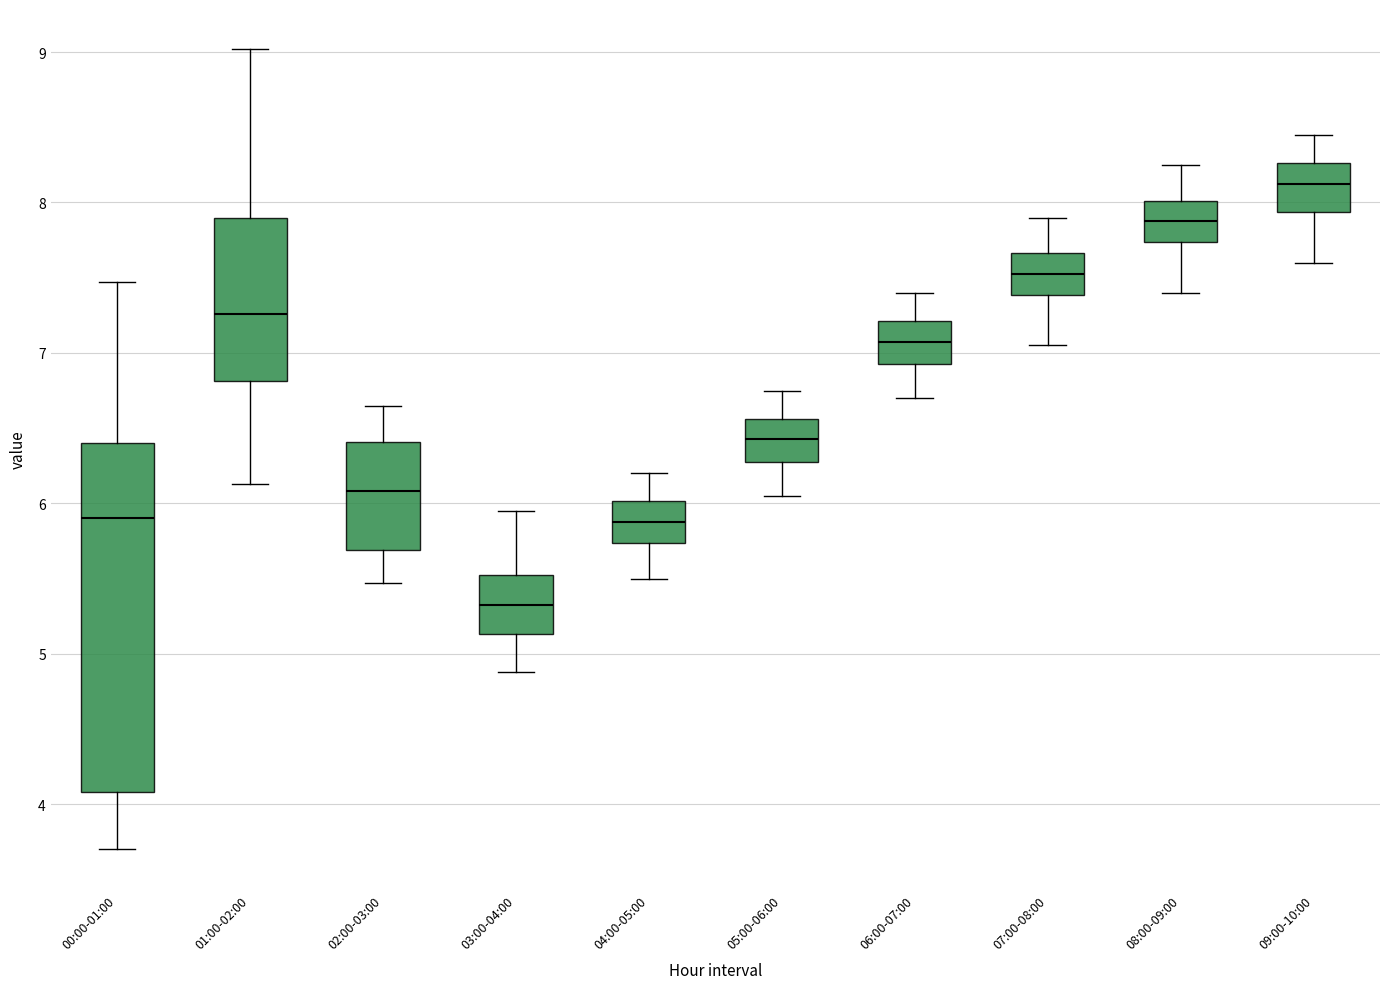

Comparing the boxes themselves (not the whiskers), which one is the tallest?

00:00-01:00